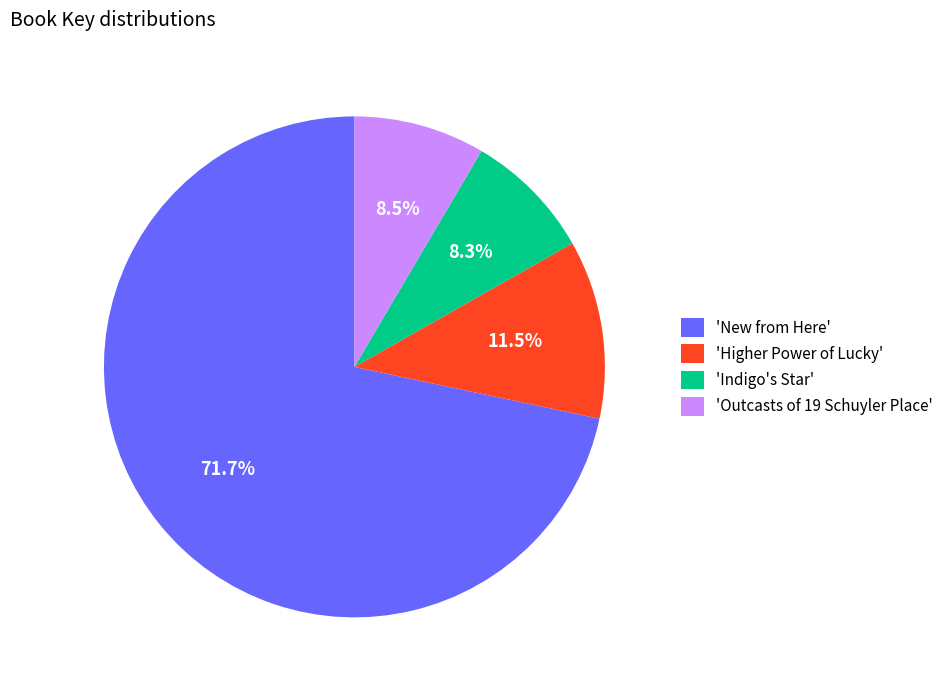

Between 'Higher Power of Lucky' and 'New from Here', which is larger?

'New from Here'